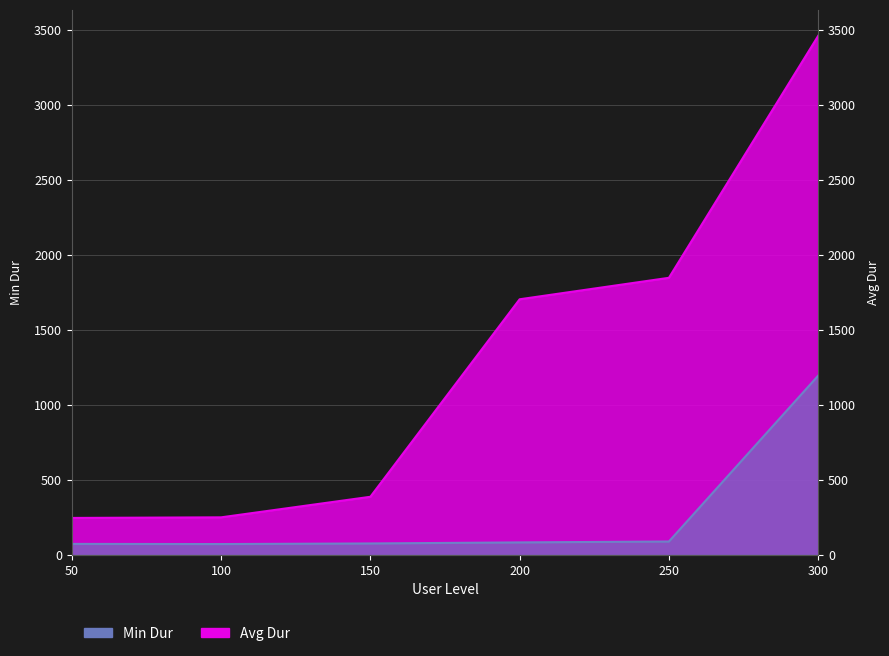

The value of Avg Dur at 50 is 246. True or false?

True